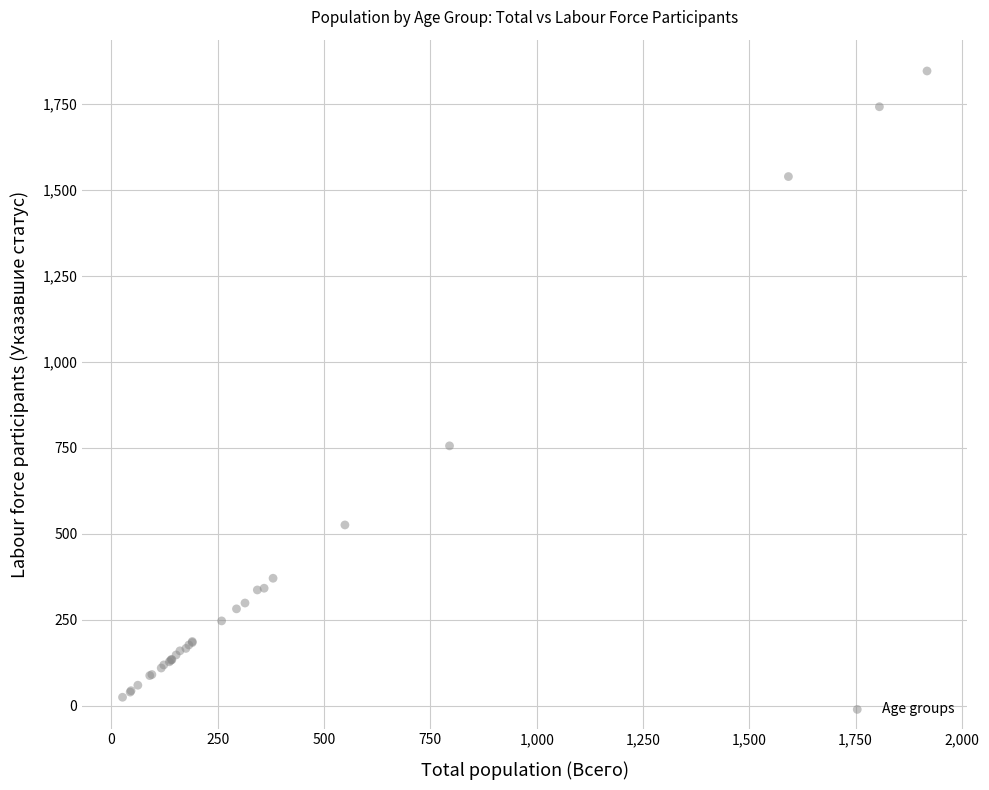

What Y value in the scatter plot is closest to 935?

756